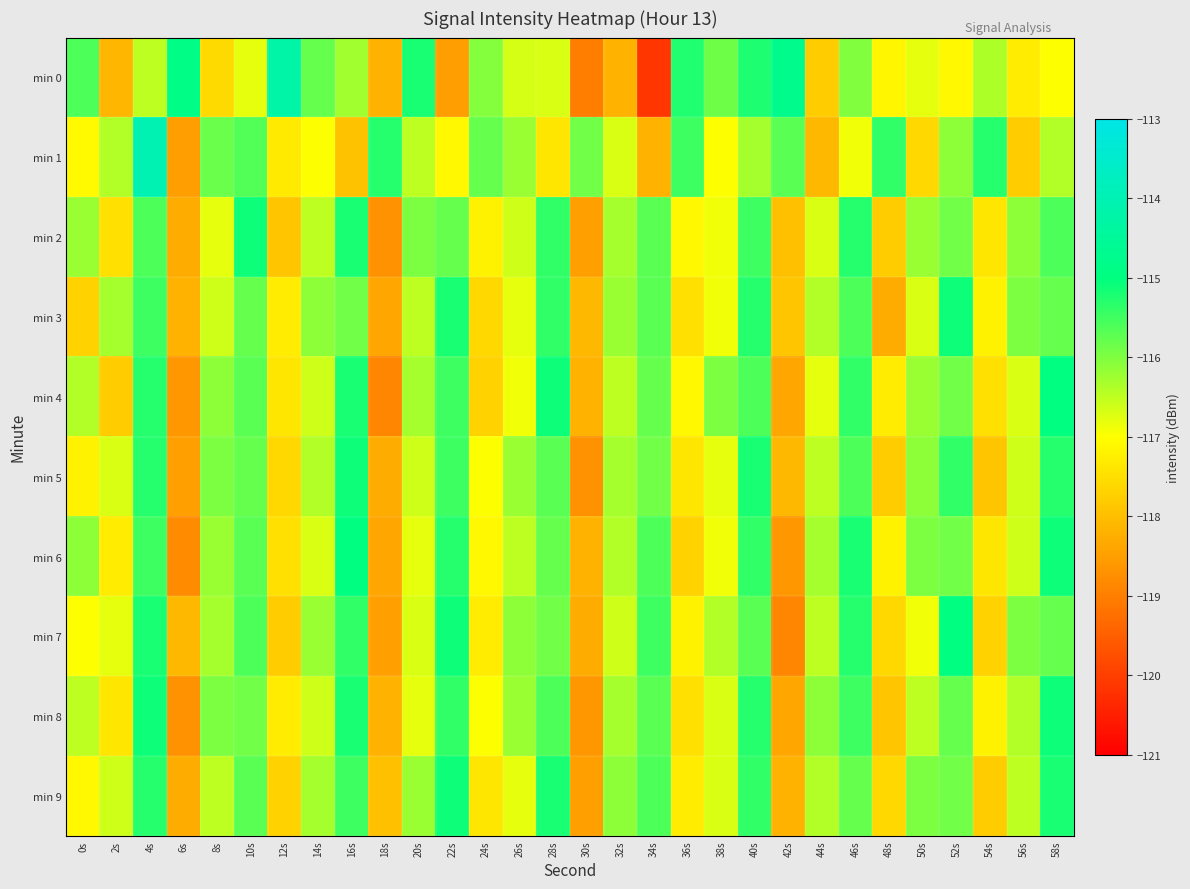

At which category is the sum across all series the highest?

4s